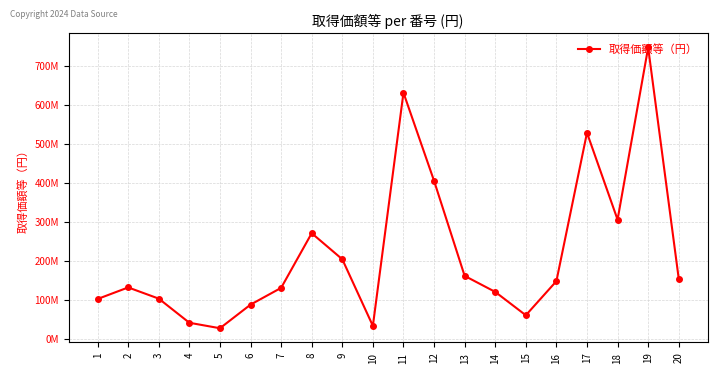

What is the value of the 15th point from the left?

60517873